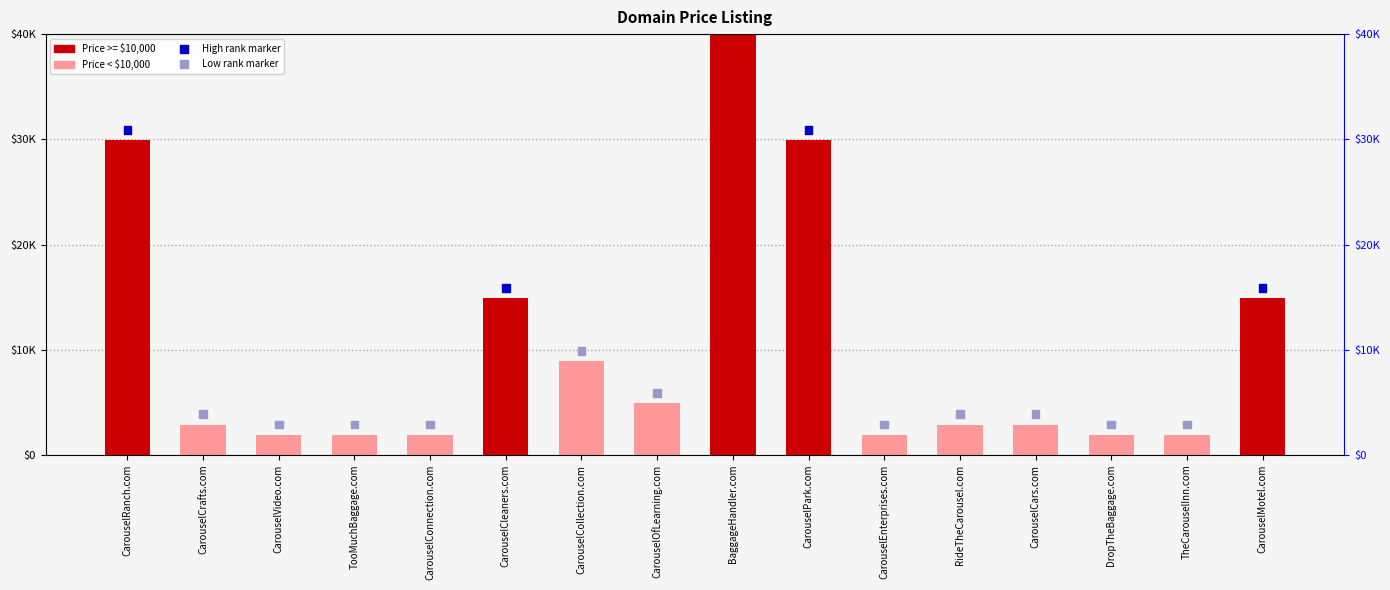

At how many categories does at least one series exceed 39496?

1